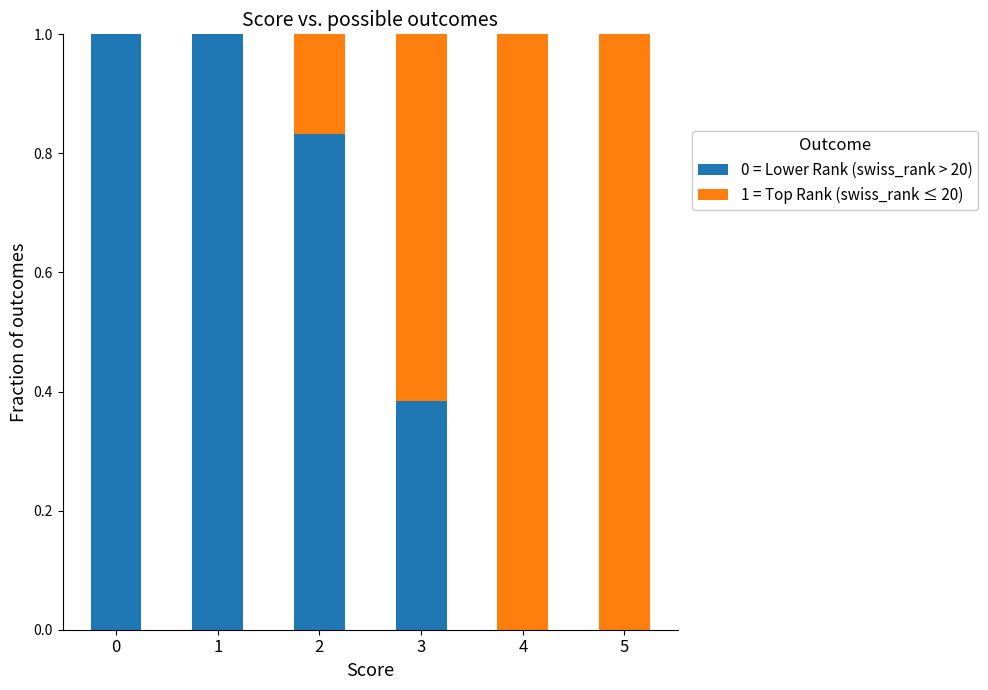

What is the total value across all series at 5?

1.0